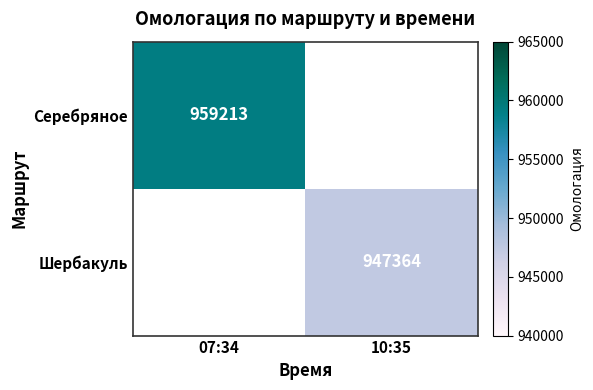

Is it true that Серебряное equals 425381 at 07:34?

False